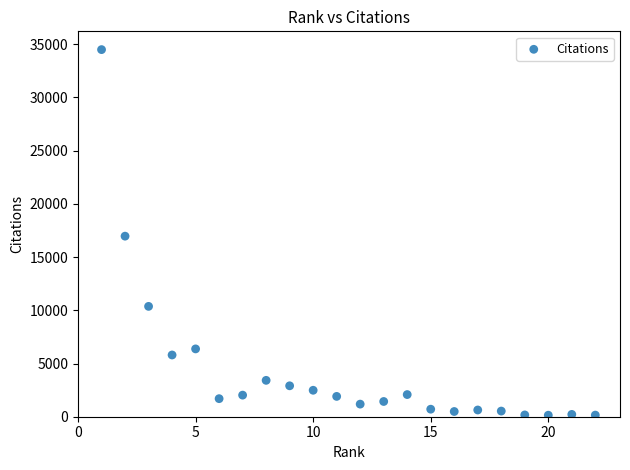

What is the range of Y values (max minus min)?

34357